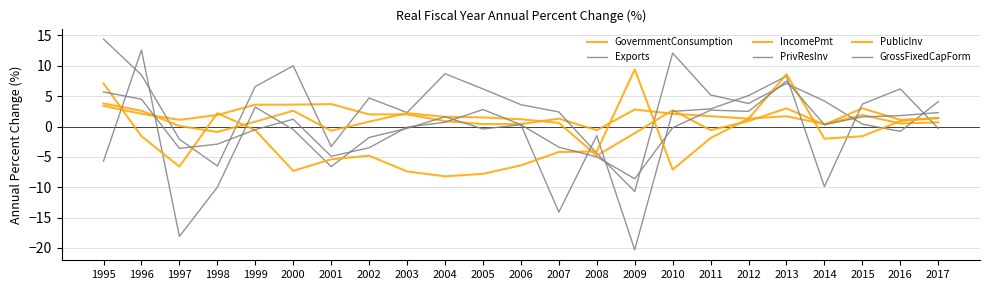

What is the minimum value for GovernmentConsumption?

-0.6